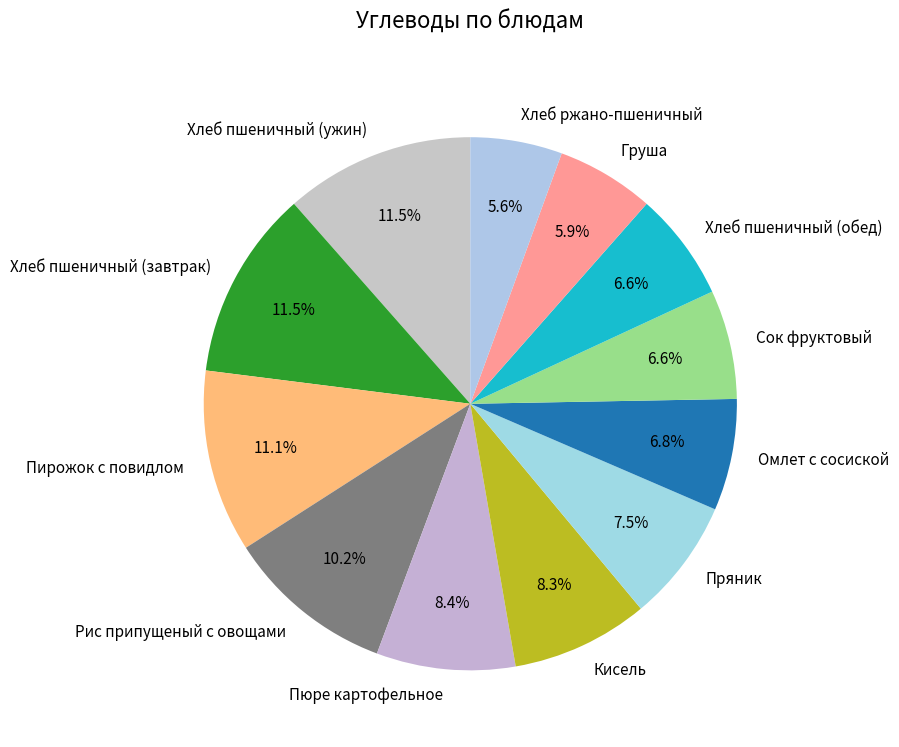

Is Пюре картофельное the majority of the pie?

No